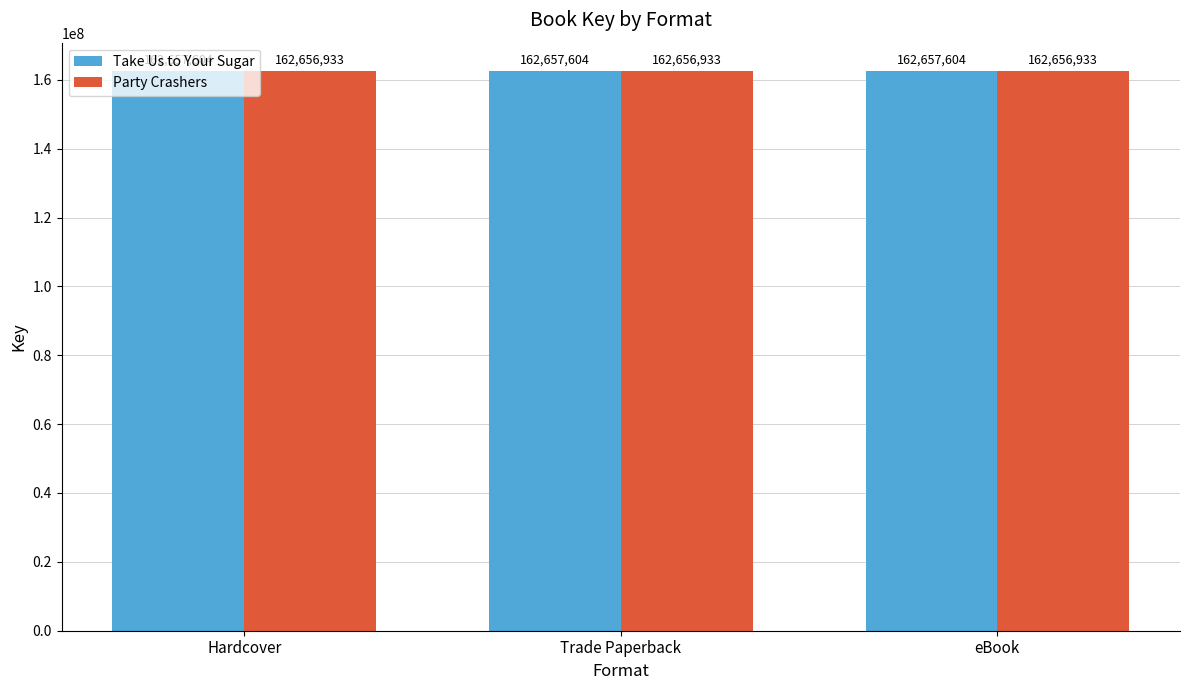

How many bars are there in total?

6